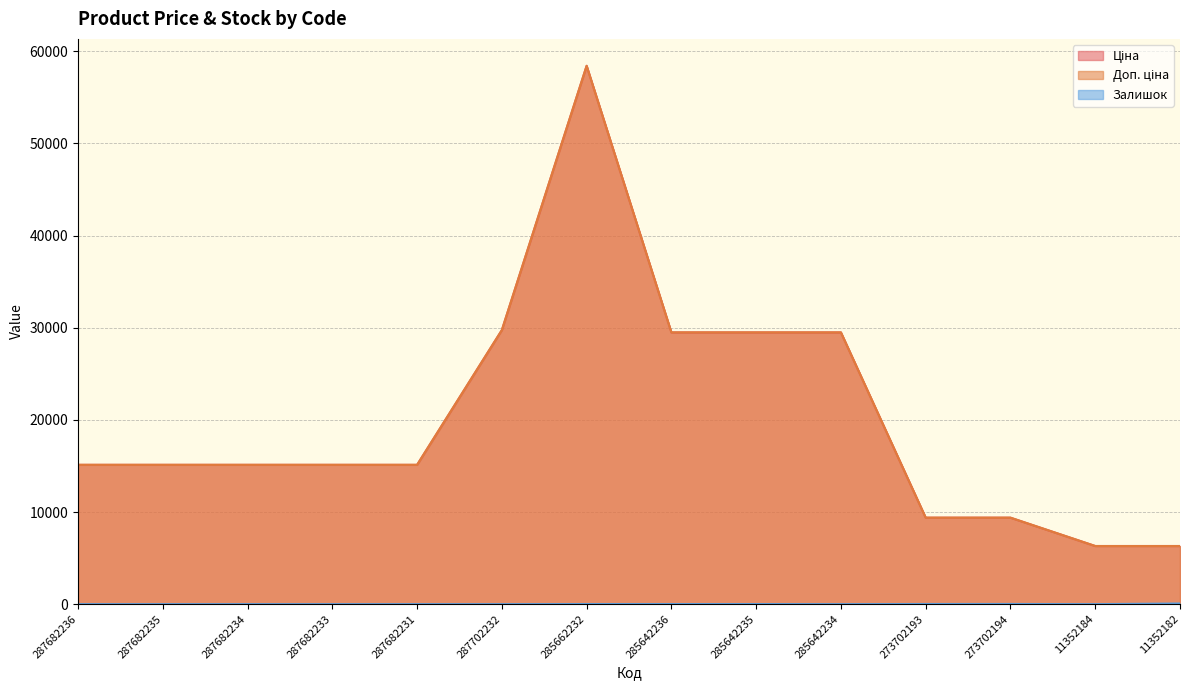

True or false: Ціна and Залишок intersect in this chart.

False